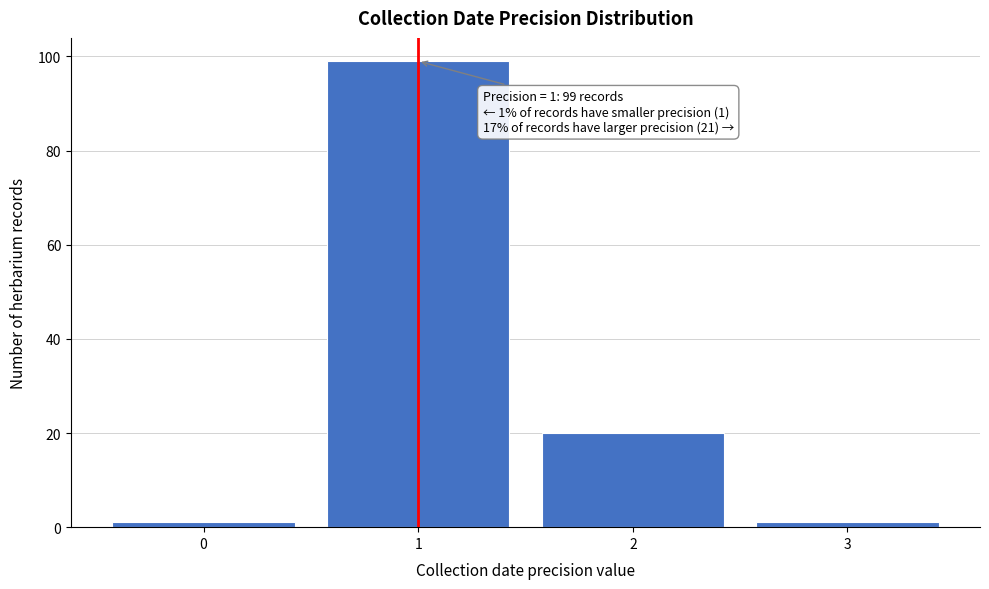

Which range on the x-axis has the tallest bar?

0.5 to 1.5